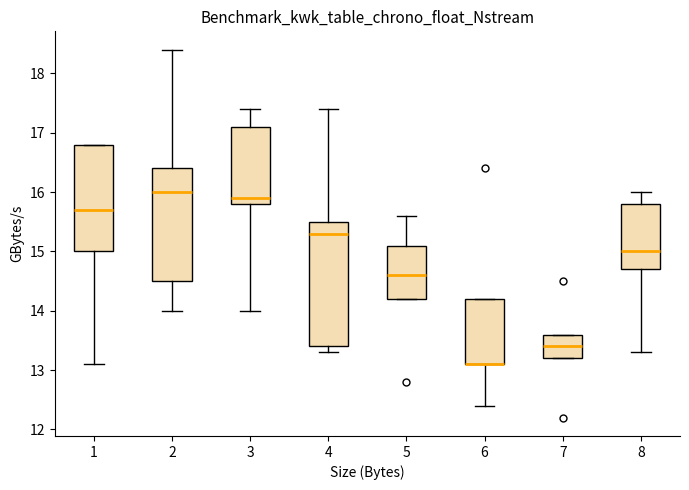

Where does the lower whisker of the box at x = 2 end on the y-axis? The values are not printed on the chart, so give them approximately, as read against the axis.

14.0